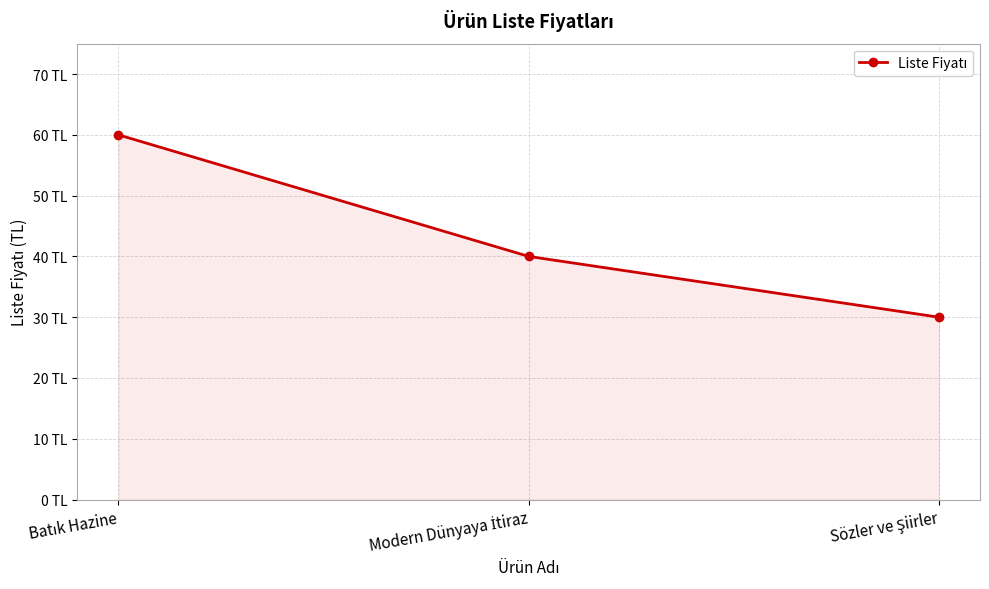

Is this an area chart (filled region under the line)?

Yes